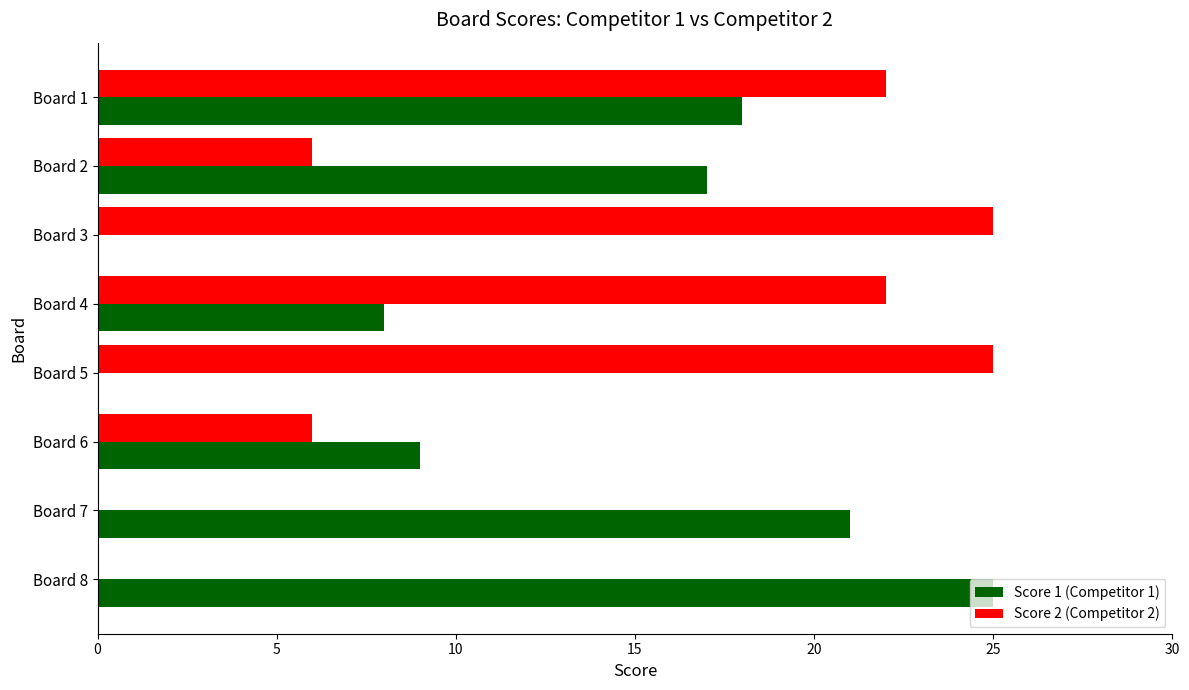

What is the total value across all series at Board 4?

30